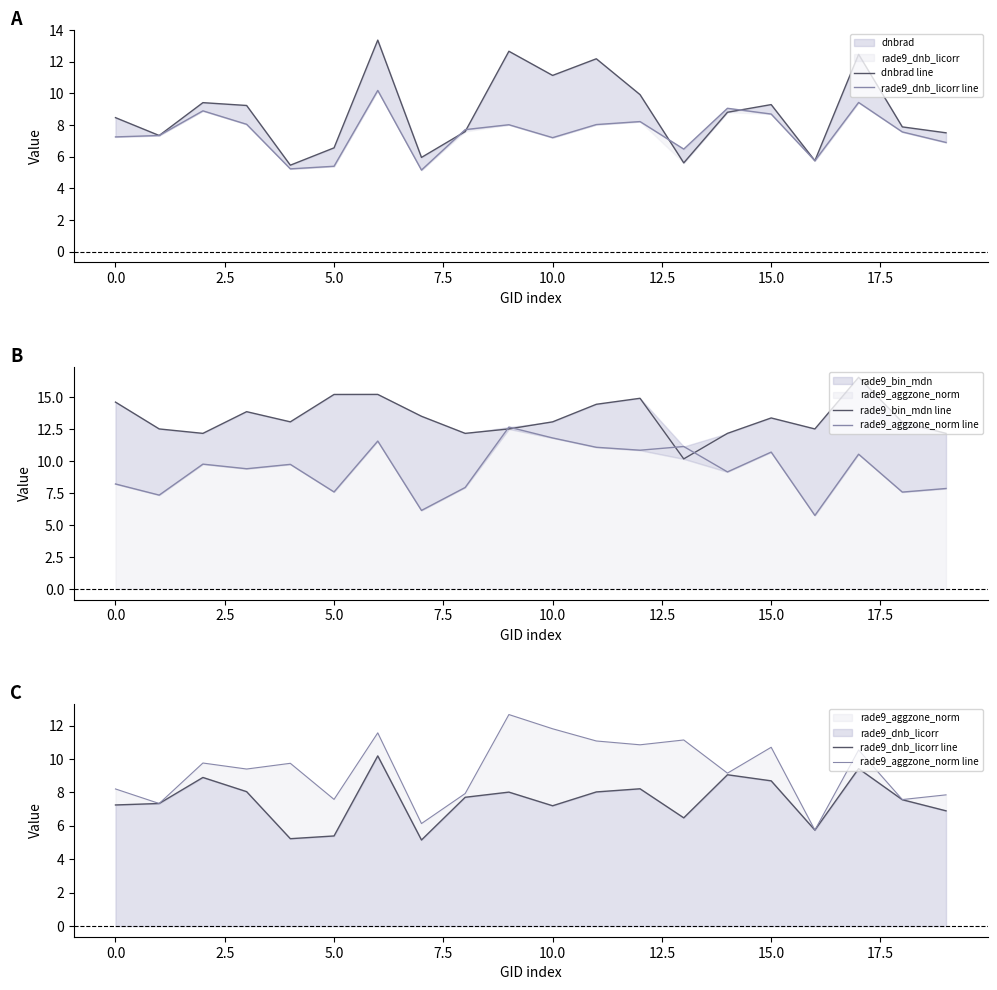

What is the difference between the rade9_bin_mdn line values at 12 and 17?

1.6